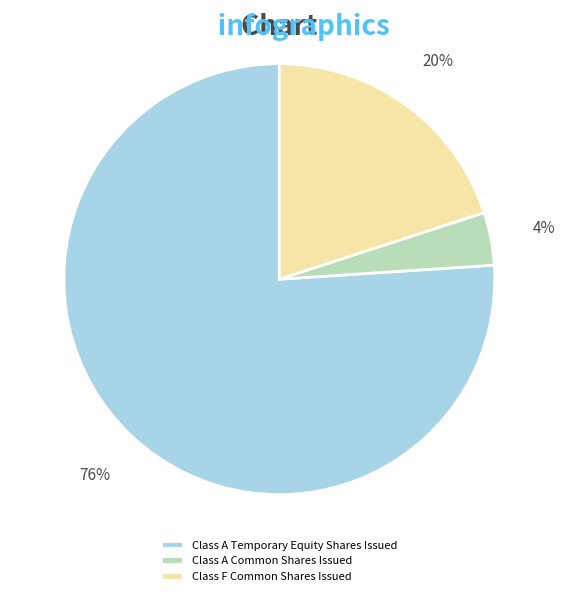

How many slices are in this pie chart?

3